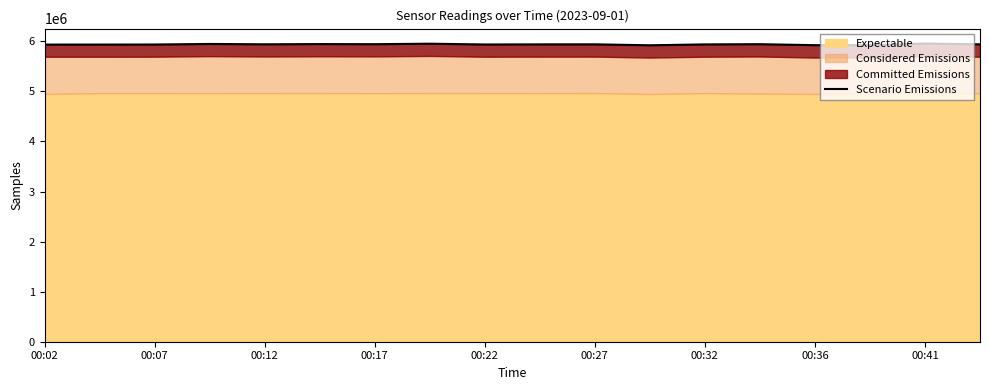

True or false: the data has more than 1 interior local peaks.

True